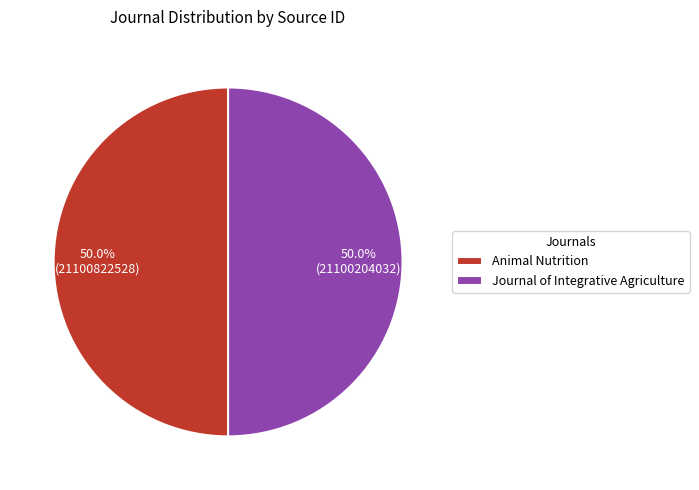

True or false: Animal Nutrition accounts for 57% of the total.

False